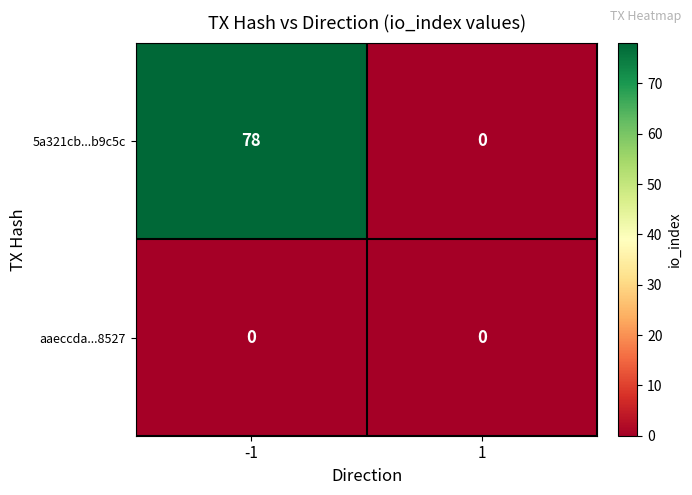

What is the approximate value of 5a321cb...b9c5c at -1, to the nearest 10?

80